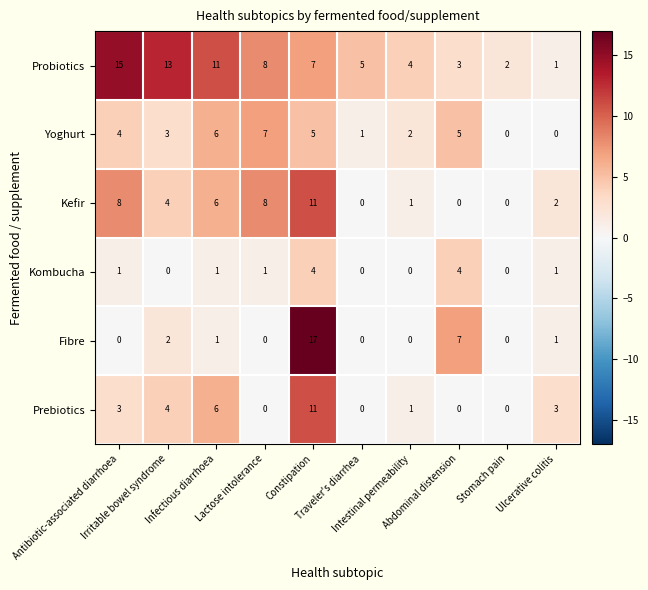

Which series has the widest spread of values?

Fibre